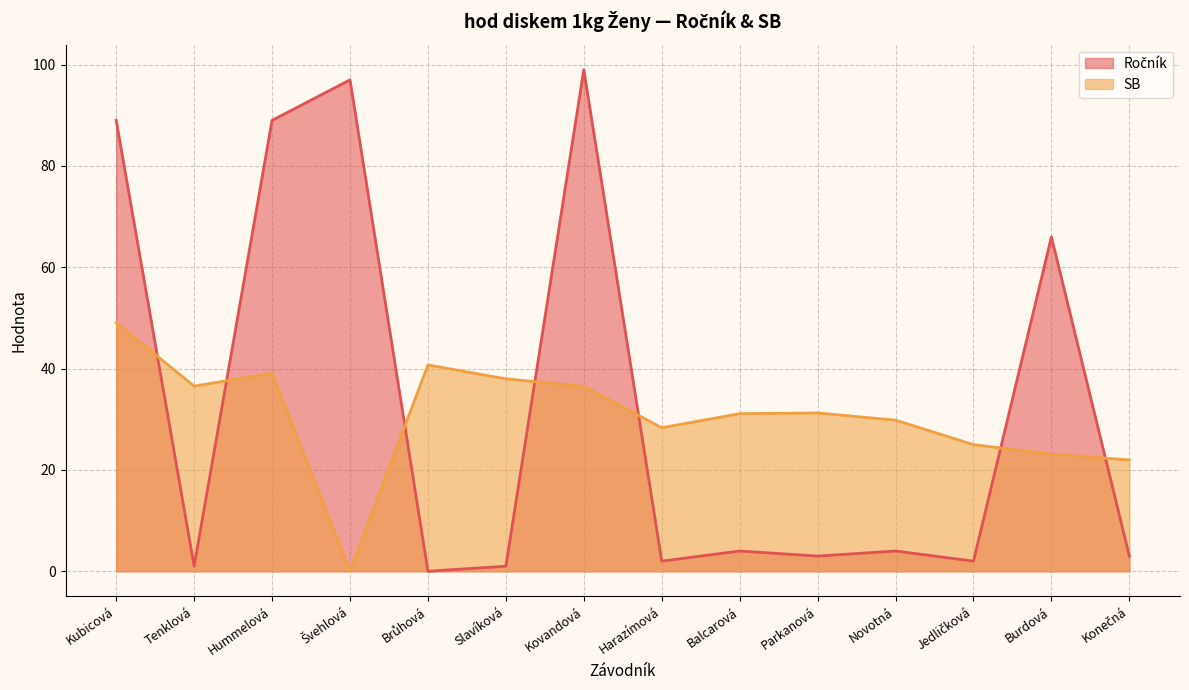

What is the spread (max minus min) of values at Jedličková?

23.0